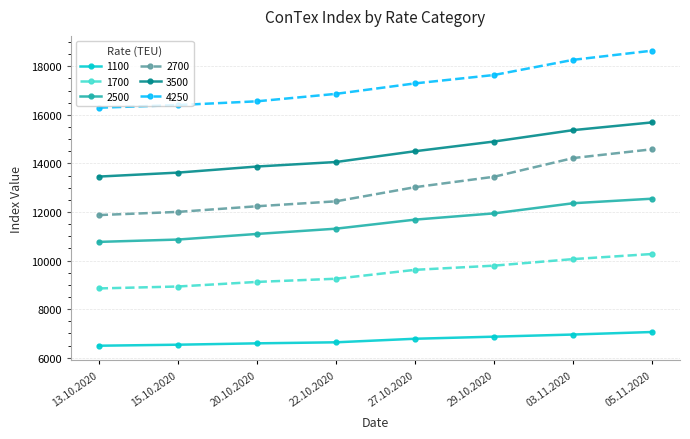

What is the label of the 2nd point from the left?

15.10.2020